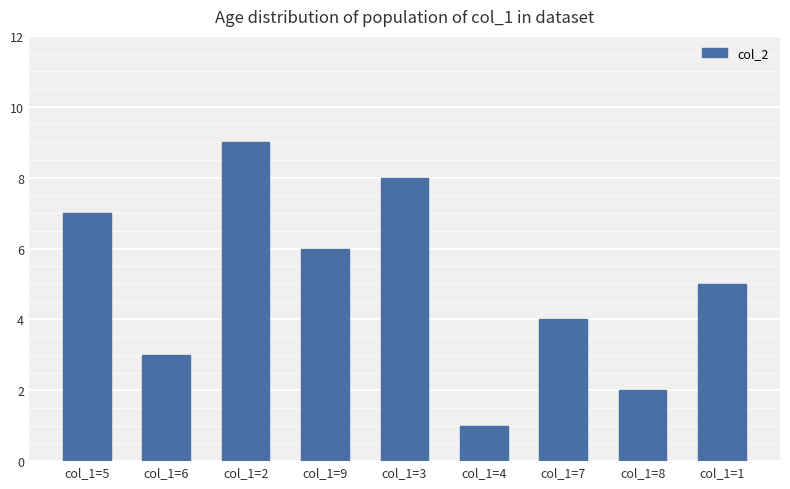

What is the greatest value displayed?

9